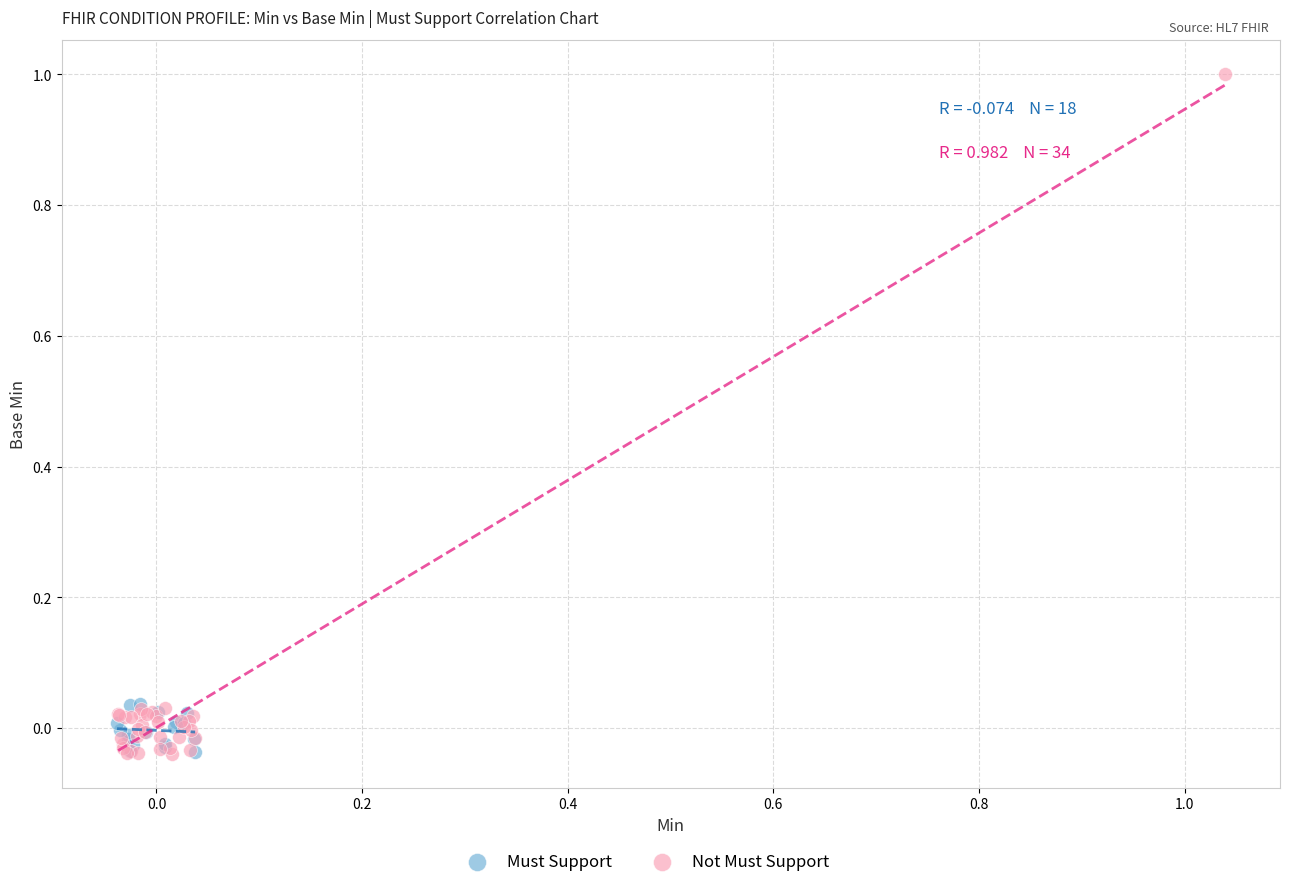

Which series has the largest Y range (max minus min)?

Not Must Support